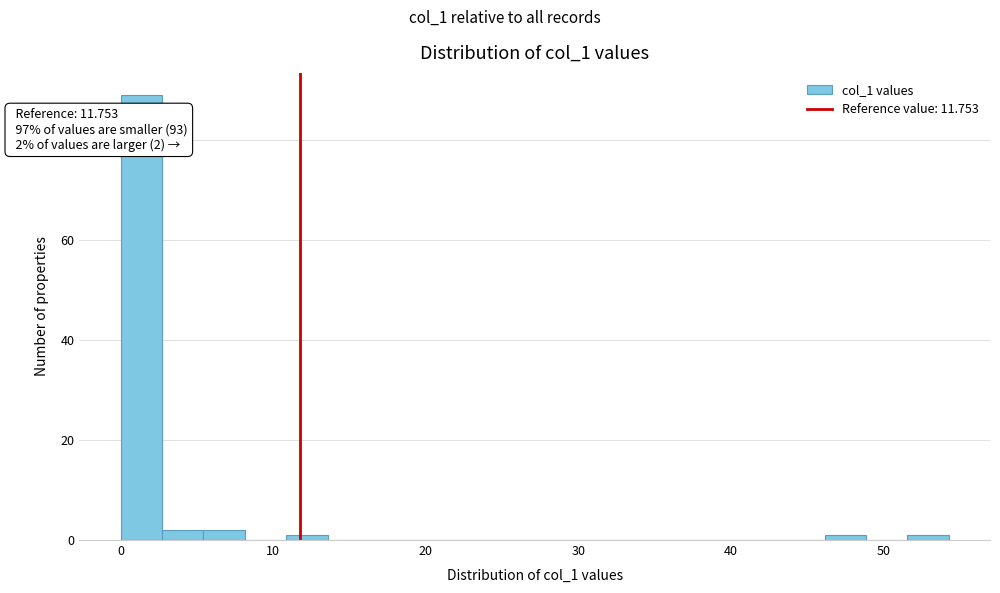

Around what value on the x-axis is the tallest bar? Give the approximate position of its centre, as read against the axis.

1